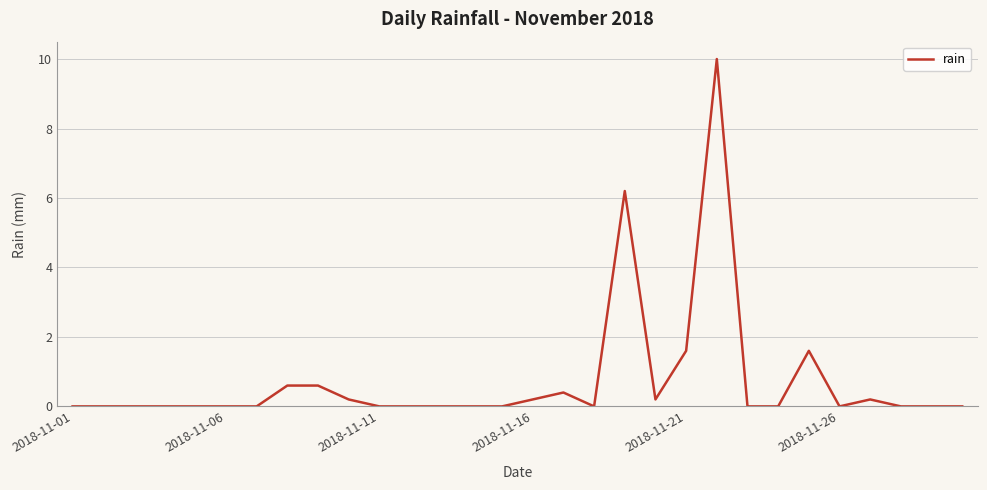

What is the difference between the maximum and minimum values?

10.0